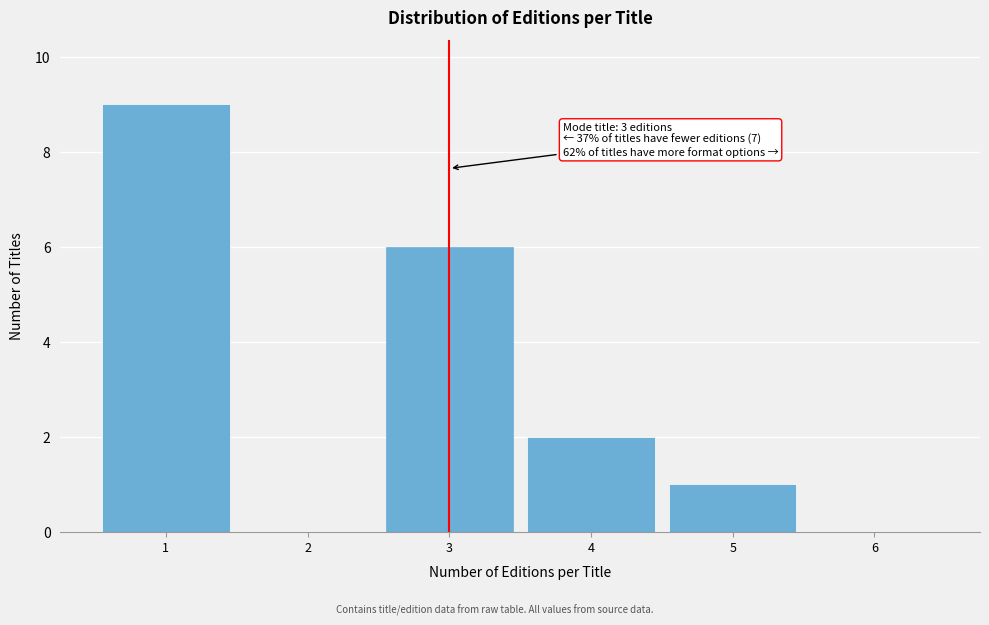

Over which range of the x-axis is the bar tallest?

0.5 to 1.5